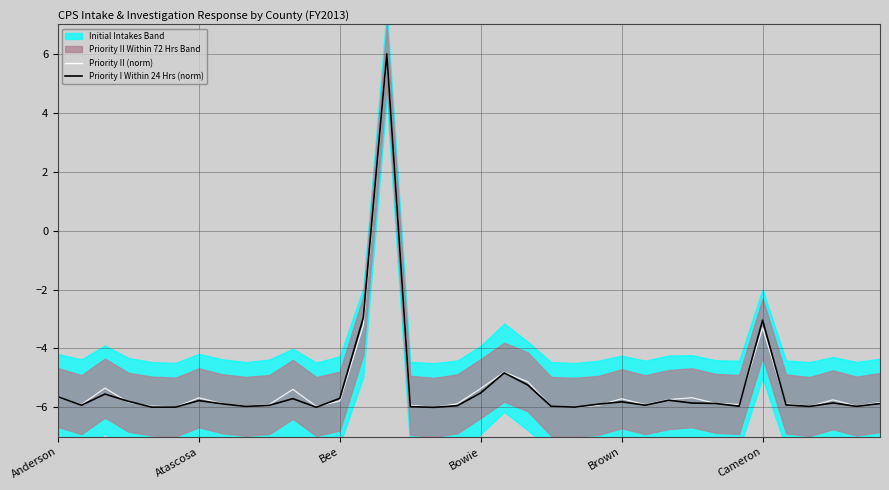

What is the highest value of the Priority I Within 24 Hrs (norm) series?

6.0